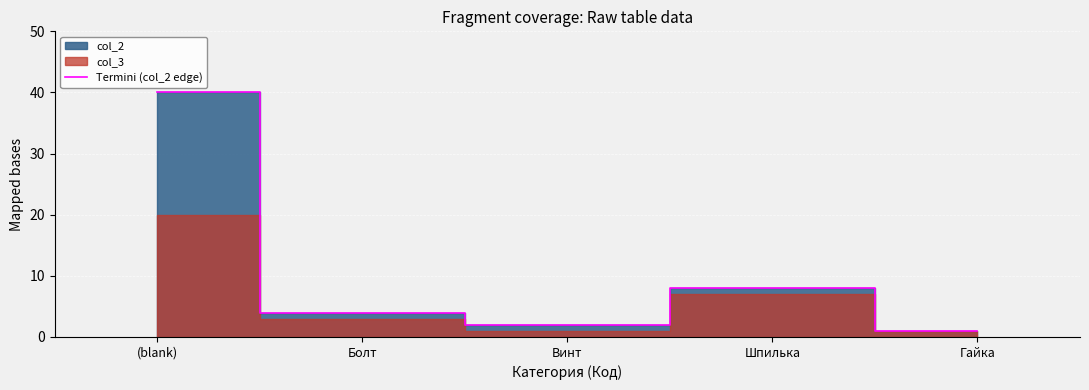

Is it true that Termini (col_2 edge) equals 2 at Винт?

True